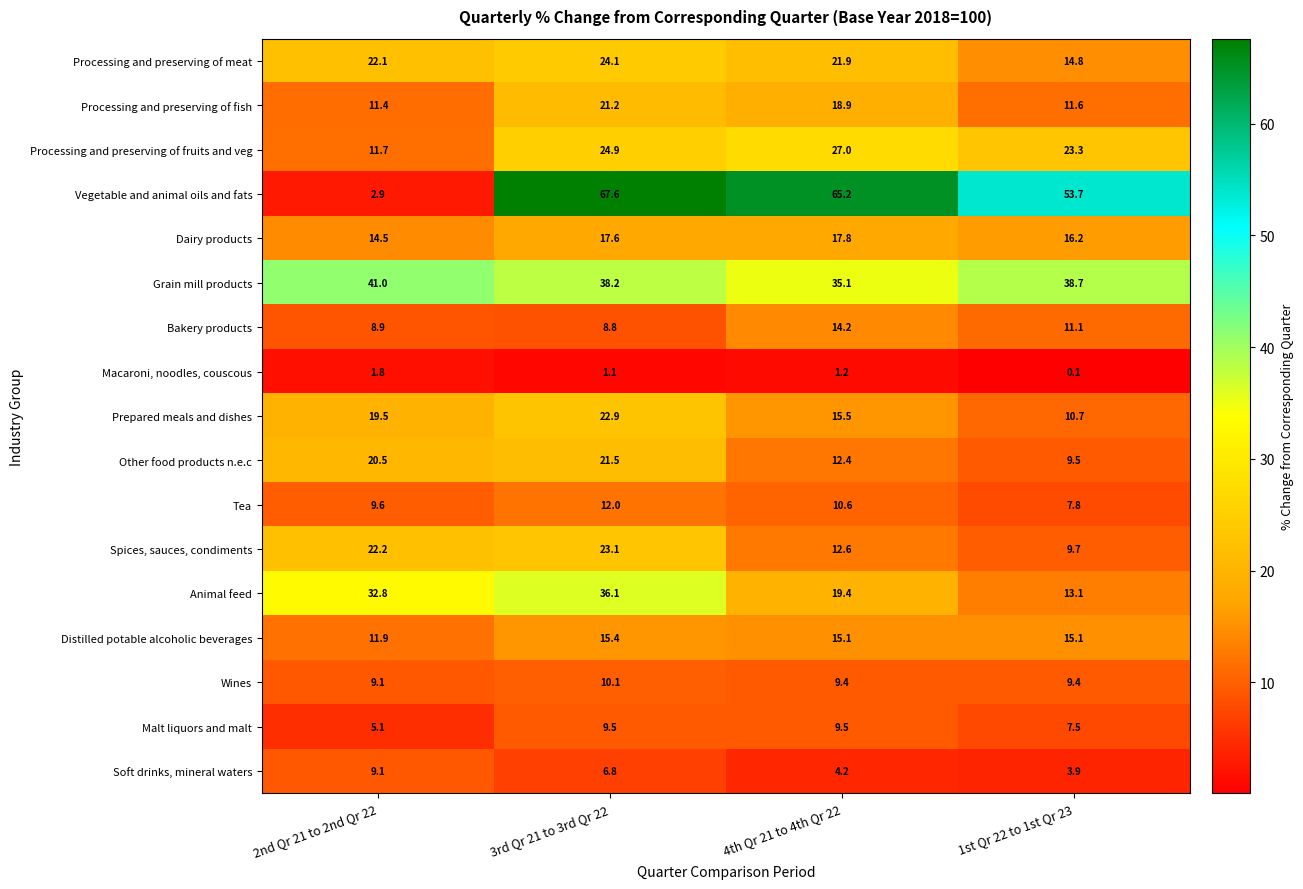

Rank the series at 3rd Qr 21 to 3rd Qr 22 from highest to lowest value.

Vegetable and animal oils and fats, Grain mill products, Animal feed, Processing and preserving of fruits and veg, Processing and preserving of meat, Spices, sauces, condiments, Prepared meals and dishes, Other food products n.e.c, Processing and preserving of fish, Dairy products, Distilled potable alcoholic beverages, Tea, Wines, Malt liquors and malt, Bakery products, Soft drinks, mineral waters, Macaroni, noodles, couscous